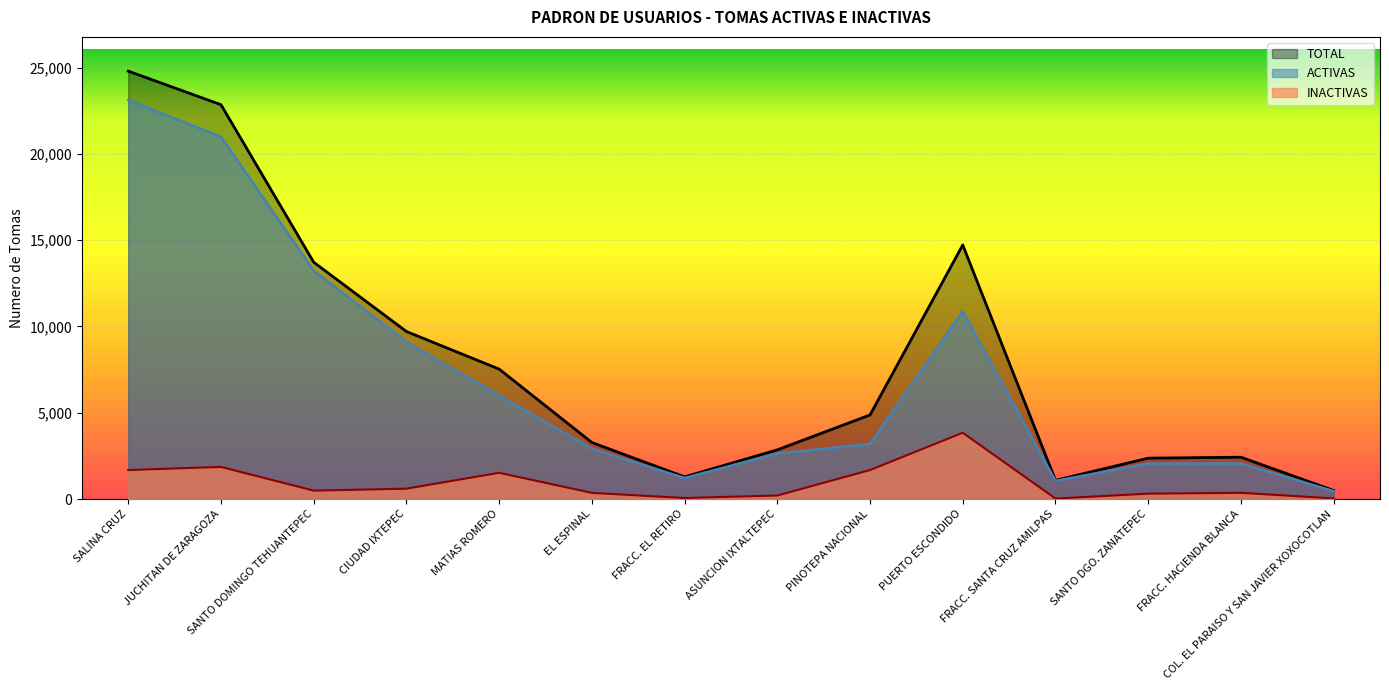

Rank the series by their maximum value, from highest to lowest.

TOTAL, ACTIVAS, INACTIVAS